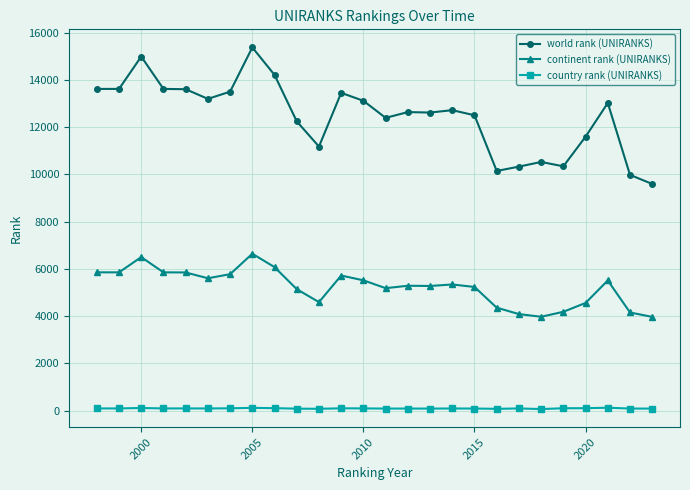

True or false: world rank (UNIRANKS) has more than 1 points higher than both neighbors.

True